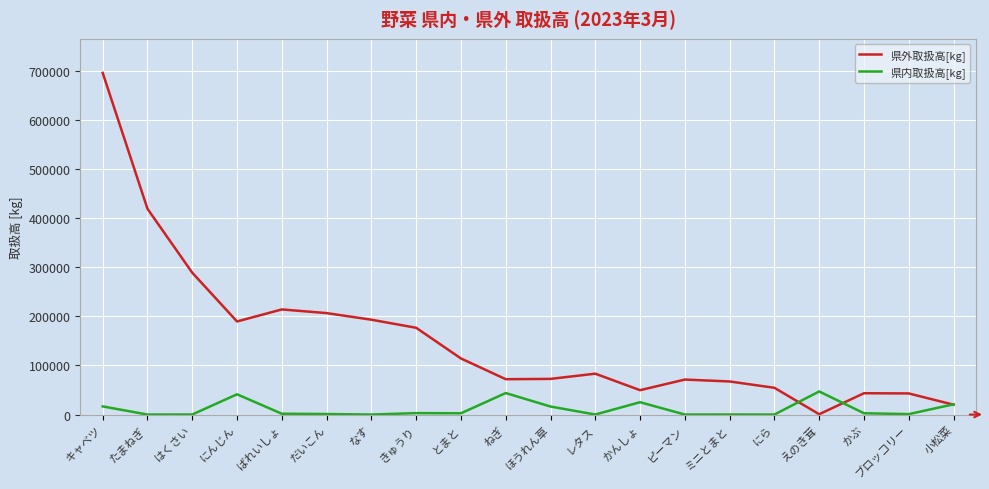

What is the lowest value of the 県外取扱高[kg] series?

660